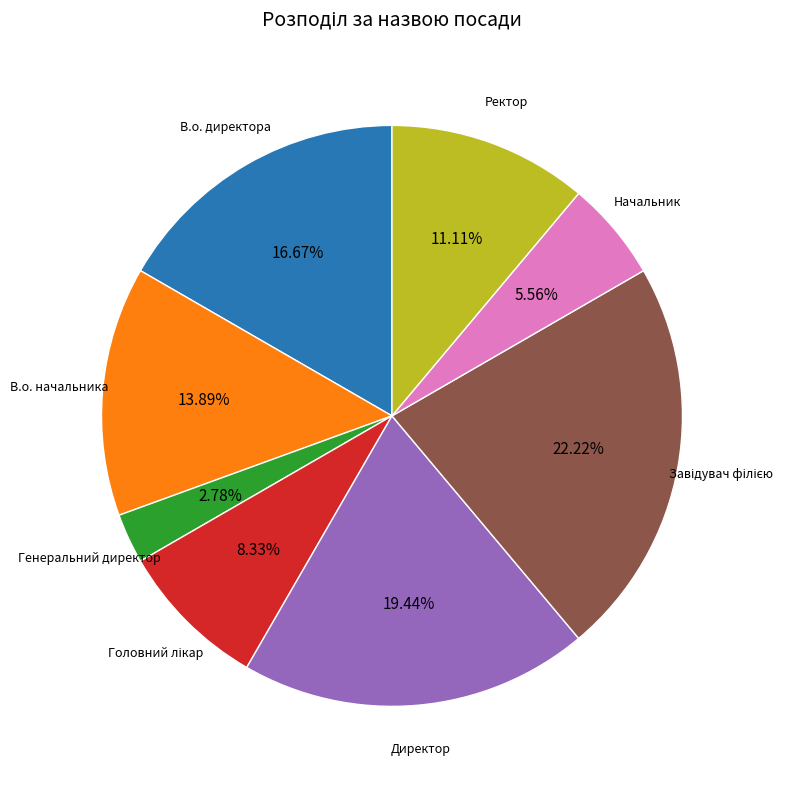

Does any single category account for the majority?

No